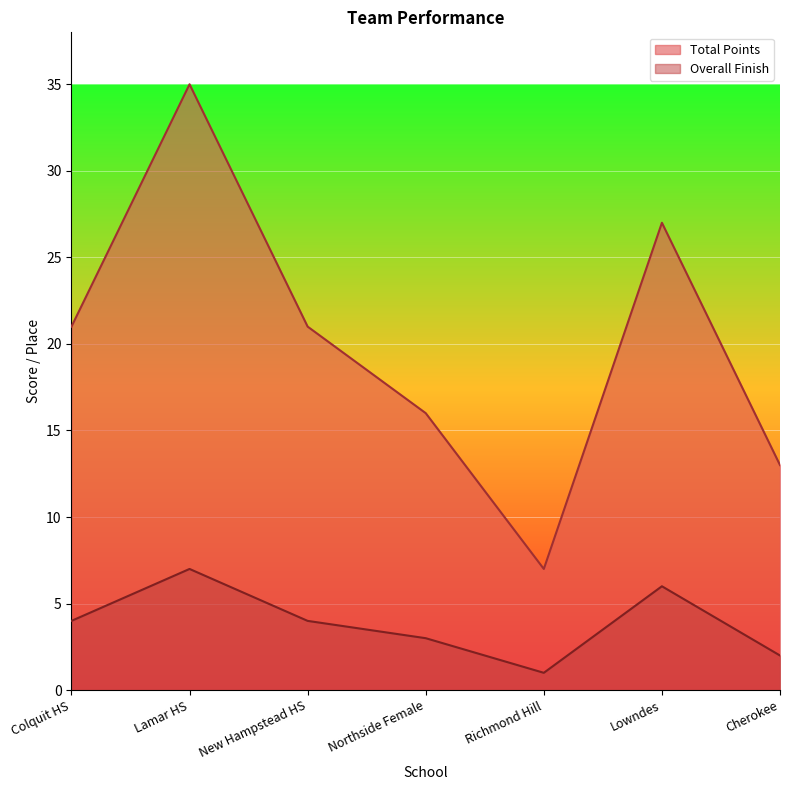

At which category is the sum across all series the highest?

Lamar HS